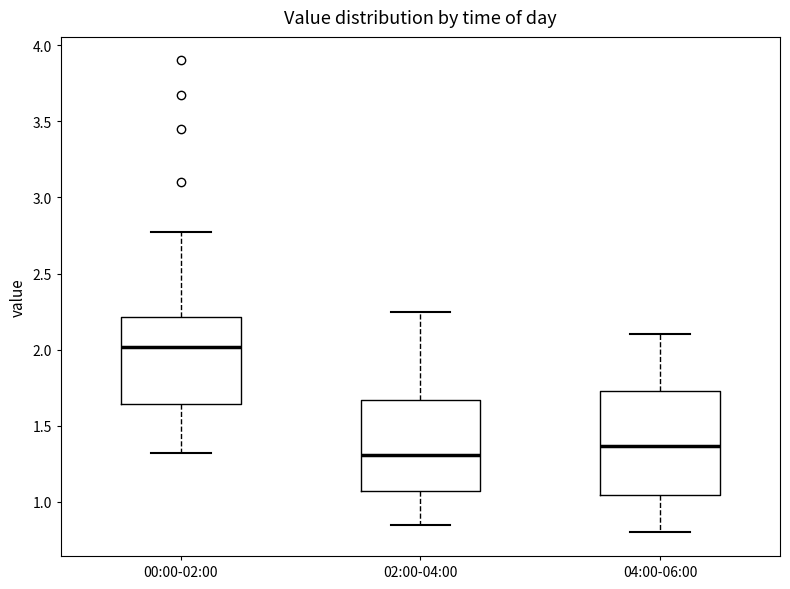

Comparing the boxes themselves (not the whiskers), which one is the tallest?

04:00-06:00